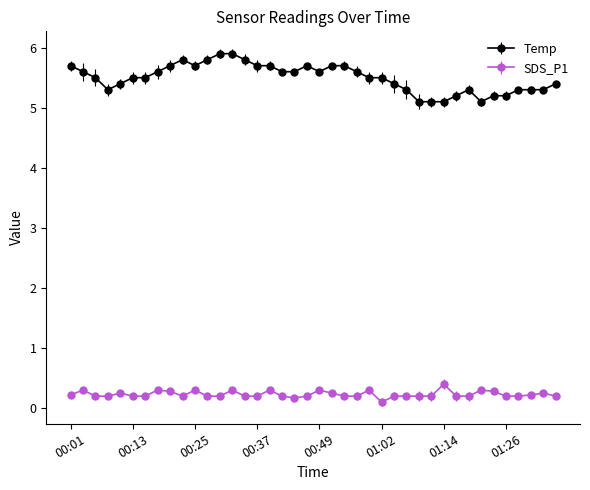

Rank the series by their maximum value, from lowest to highest.

SDS_P1, Temp